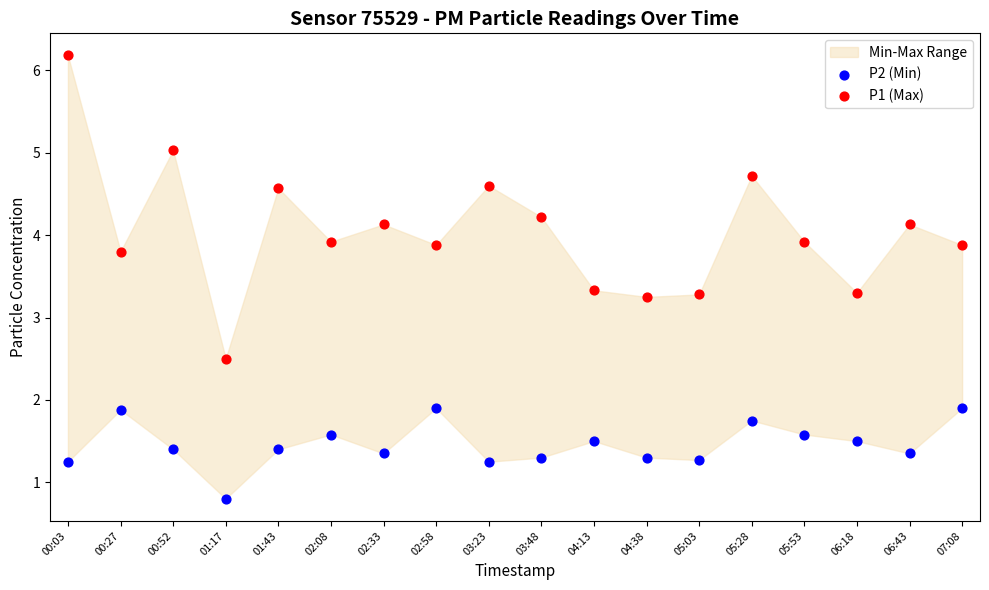

Which series has the largest Y range (max minus min)?

P1 (Max)